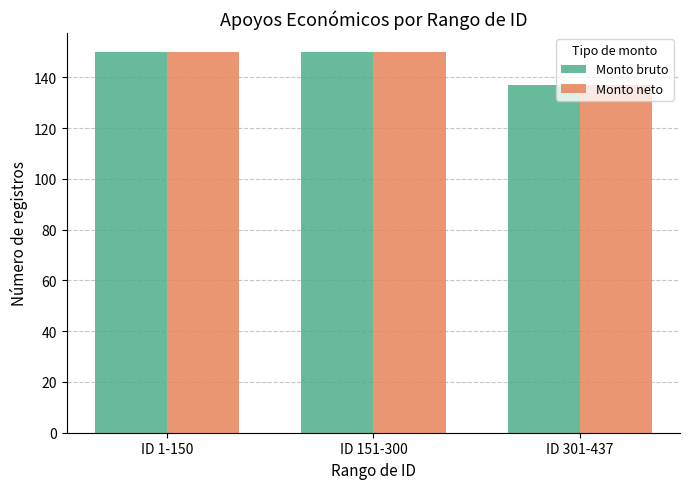

Is the value of Monto bruto at ID 1-150 greater than the value of Monto neto at ID 301-437?

Yes